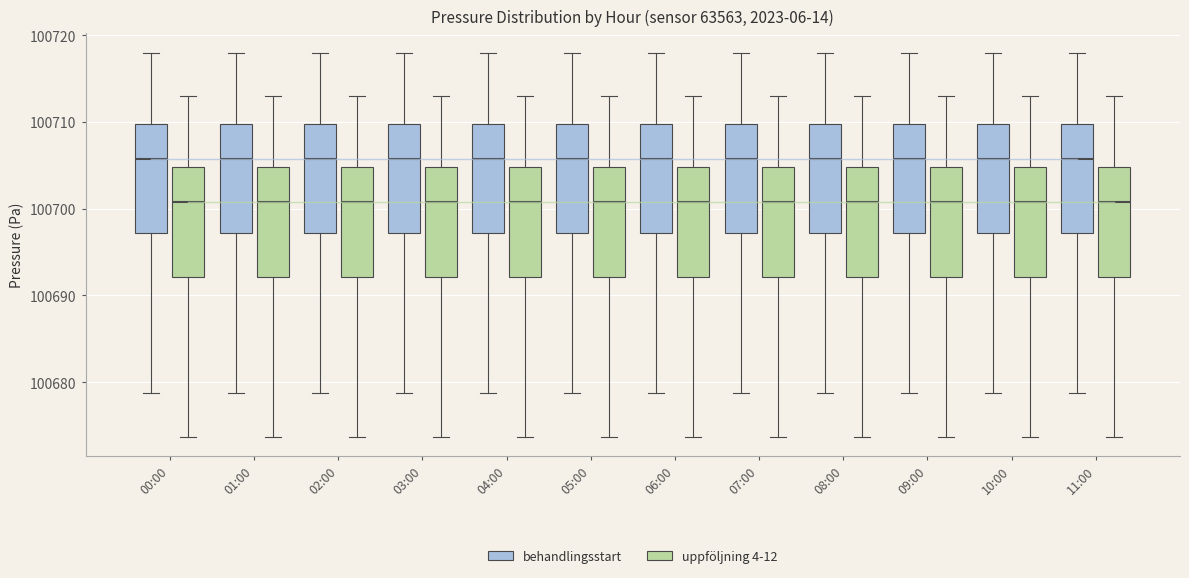

Reading left to right, read every box against the y-axis: the position of its median line, the range the box covers, and the ends of its whiskers. The values are not printed on the chart, so give them approximately, as read against the axis.

00:00 (behandlingsstart): median 100706, box 100697 to 100710, whiskers 100679 to 100718
00:00 (uppföljning 4-12): median 100701, box 100692 to 100705, whiskers 100674 to 100713
01:00 (behandlingsstart): median 100706, box 100697 to 100710, whiskers 100679 to 100718
01:00 (uppföljning 4-12): median 100701, box 100692 to 100705, whiskers 100674 to 100713
02:00 (behandlingsstart): median 100706, box 100697 to 100710, whiskers 100679 to 100718
02:00 (uppföljning 4-12): median 100701, box 100692 to 100705, whiskers 100674 to 100713
03:00 (behandlingsstart): median 100706, box 100697 to 100710, whiskers 100679 to 100718
03:00 (uppföljning 4-12): median 100701, box 100692 to 100705, whiskers 100674 to 100713
04:00 (behandlingsstart): median 100706, box 100697 to 100710, whiskers 100679 to 100718
04:00 (uppföljning 4-12): median 100701, box 100692 to 100705, whiskers 100674 to 100713
05:00 (behandlingsstart): median 100706, box 100697 to 100710, whiskers 100679 to 100718
05:00 (uppföljning 4-12): median 100701, box 100692 to 100705, whiskers 100674 to 100713
06:00 (behandlingsstart): median 100706, box 100697 to 100710, whiskers 100679 to 100718
06:00 (uppföljning 4-12): median 100701, box 100692 to 100705, whiskers 100674 to 100713
07:00 (behandlingsstart): median 100706, box 100697 to 100710, whiskers 100679 to 100718
07:00 (uppföljning 4-12): median 100701, box 100692 to 100705, whiskers 100674 to 100713
08:00 (behandlingsstart): median 100706, box 100697 to 100710, whiskers 100679 to 100718
08:00 (uppföljning 4-12): median 100701, box 100692 to 100705, whiskers 100674 to 100713
09:00 (behandlingsstart): median 100706, box 100697 to 100710, whiskers 100679 to 100718
09:00 (uppföljning 4-12): median 100701, box 100692 to 100705, whiskers 100674 to 100713
10:00 (behandlingsstart): median 100706, box 100697 to 100710, whiskers 100679 to 100718
10:00 (uppföljning 4-12): median 100701, box 100692 to 100705, whiskers 100674 to 100713
11:00 (behandlingsstart): median 100706, box 100697 to 100710, whiskers 100679 to 100718
11:00 (uppföljning 4-12): median 100701, box 100692 to 100705, whiskers 100674 to 100713